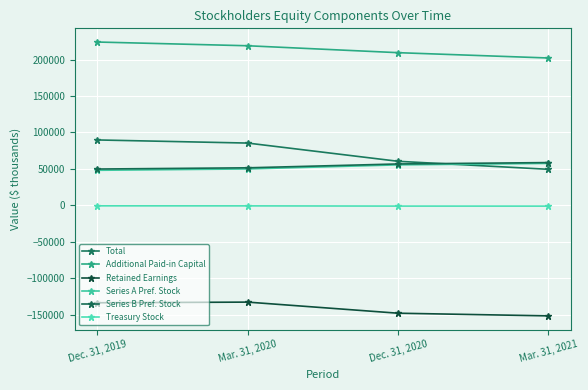

Is the value of Retained Earnings at Mar. 31, 2020 greater than the value of Series B Pref. Stock at Mar. 31, 2020?

No